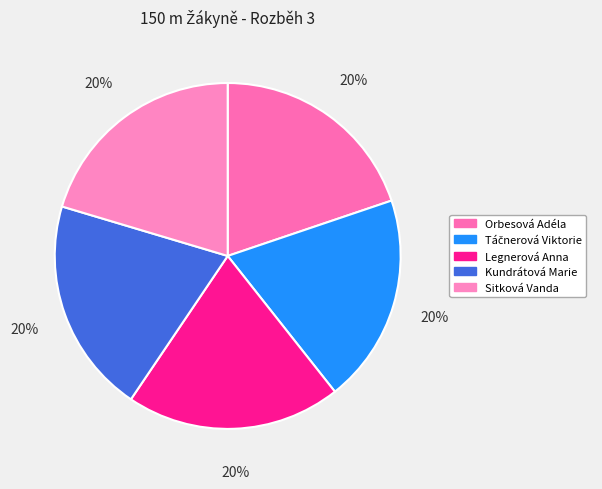

Count the number of slices in the pie.

5